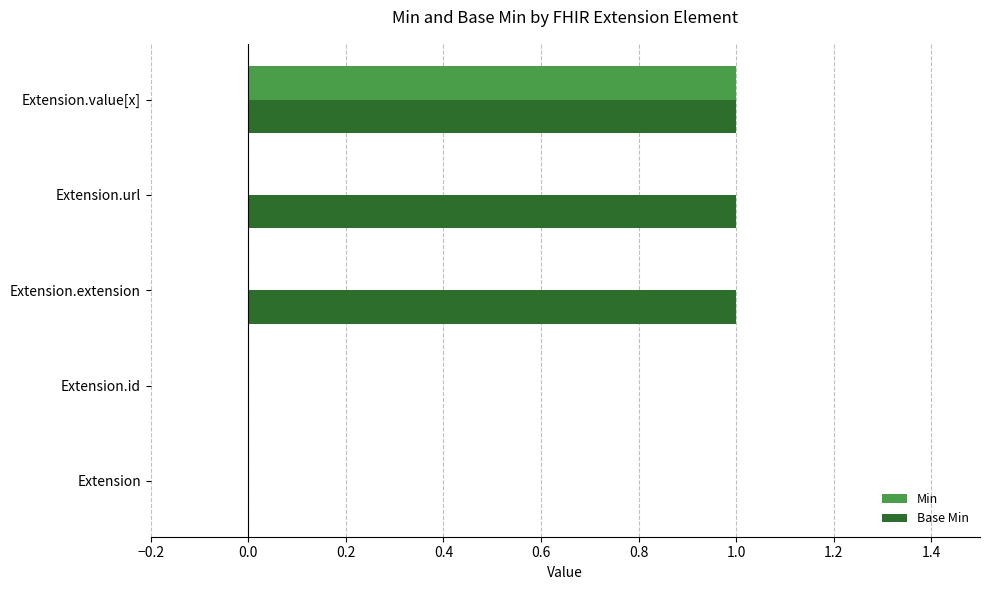

What is the highest value of the Min series?

1